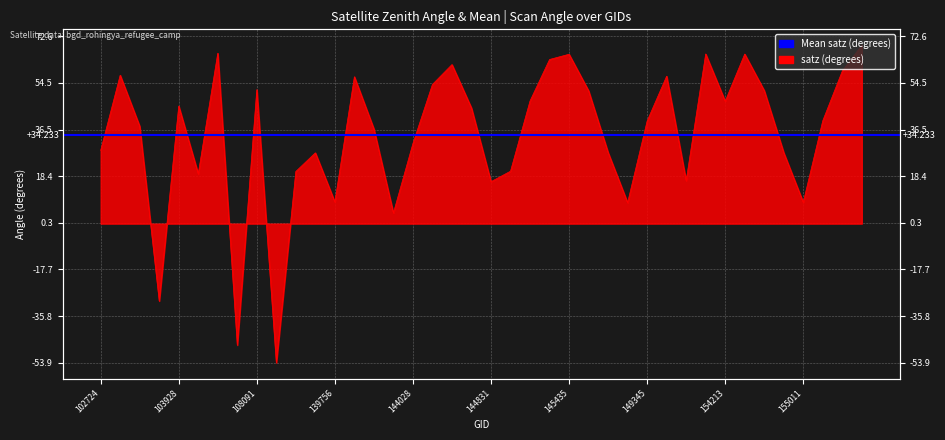

Rank the categories by value from highest to lowest.

155386, 104406, 151543, 154419, 145435, 145421, 144431, 155372, 103211, 149734, 143444, 144221, 108091, 154621, 145624, 145227, 154213, 103928, 144634, 155189, 149345, 103330, 143639, 144028, 102724, 148951, 154819, 139562, 145028, 138772, 104162, 151043, 144831, 139756, 155011, 149155, 143835, 103566, 107731, 121027